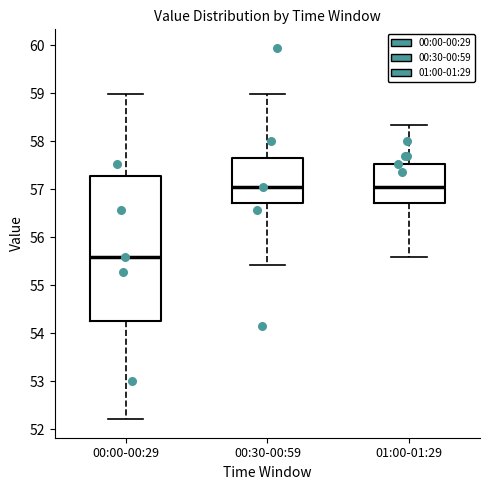

Reading left to right, read every box against the y-axis: the position of its median line, the range the box covers, and the ends of its whiskers. The values are not printed on the chart, so give them approximately, as read against the axis.

00:00-00:29: median 55.6, box 54.3 to 57.3, whiskers 52.2 to 59.0
00:30-00:59: median 57.0, box 56.7 to 57.6, whiskers 55.4 to 59.0
01:00-01:29: median 57.0, box 56.7 to 57.5, whiskers 55.6 to 58.3